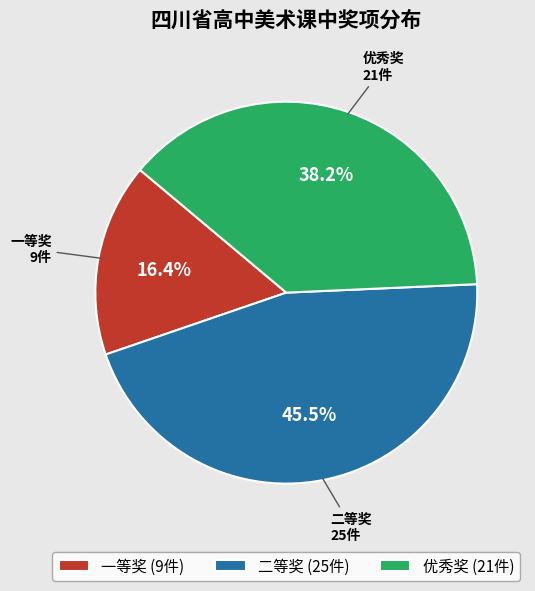

Does 优秀奖 represent more than half of the total?

No